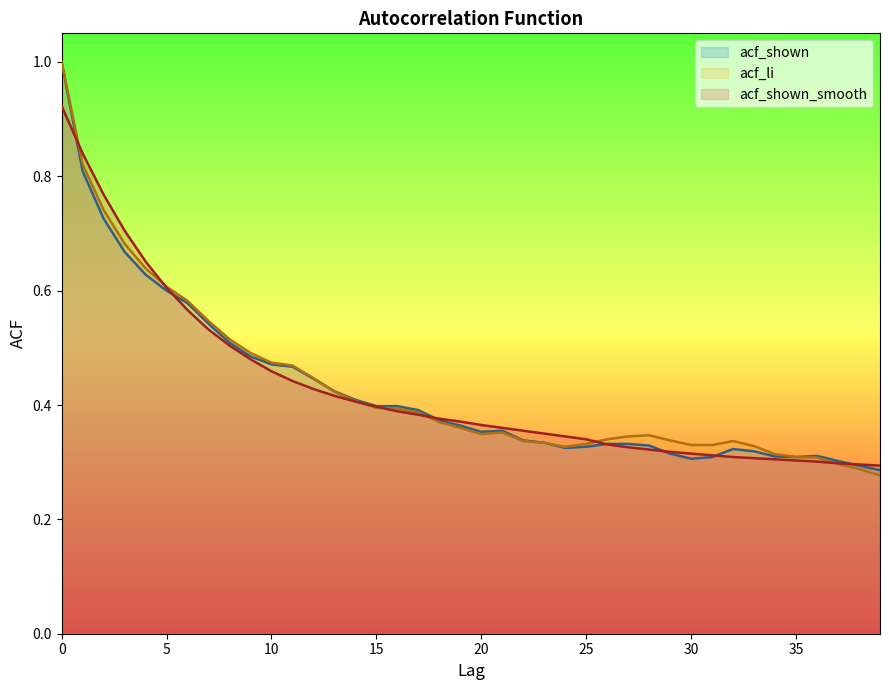

What is the difference between the second highest and second lowest values in the acf_shown series?

0.5